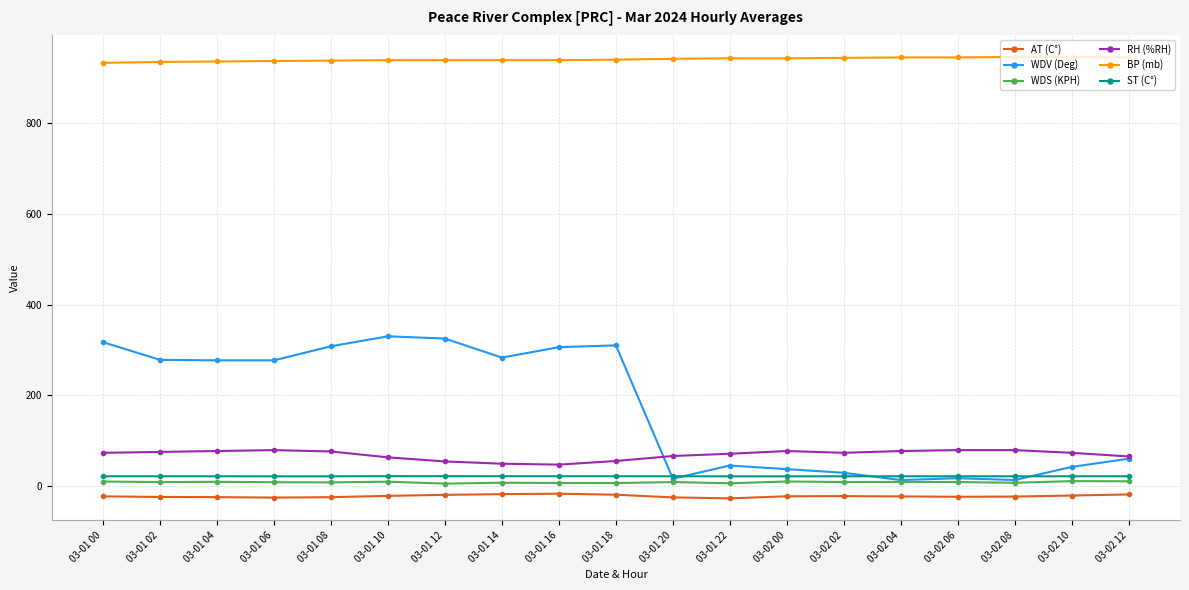

The value of WDV (Deg) at 03-02 10 is 42.0. True or false?

True